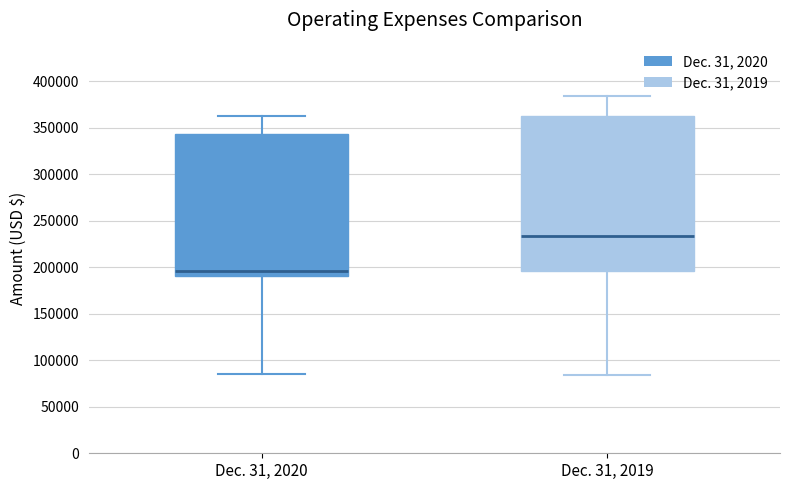

Which box is the tallest, from its lower edge to its upper edge?

Dec. 31, 2019